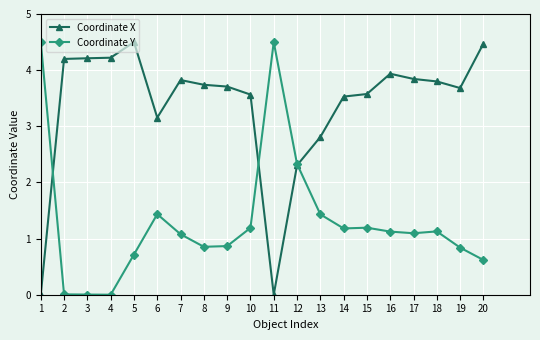

Where does the Coordinate X series first go above 3?

2